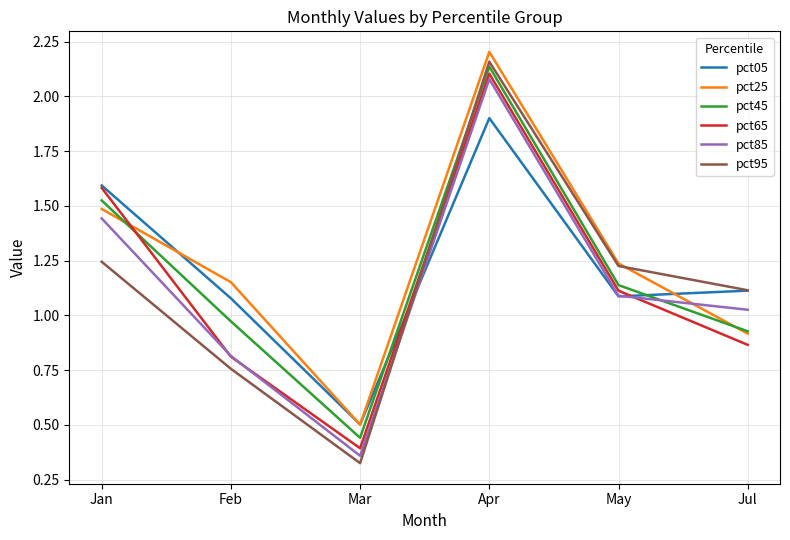

Where do pct45 and pct25 first cross each other?

Jan and Feb